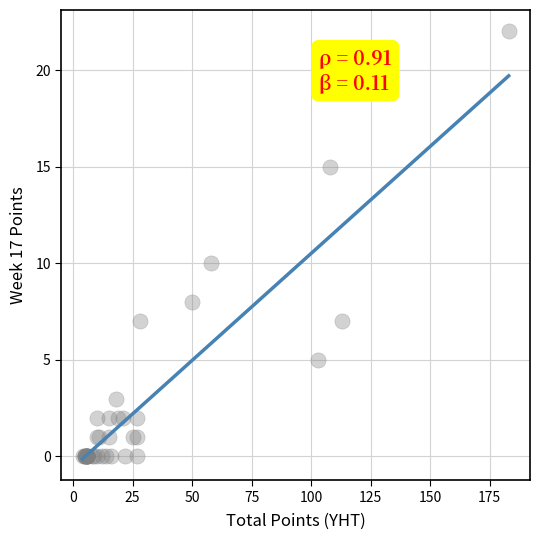

What Y value in the scatter plot is closest to 11?

10